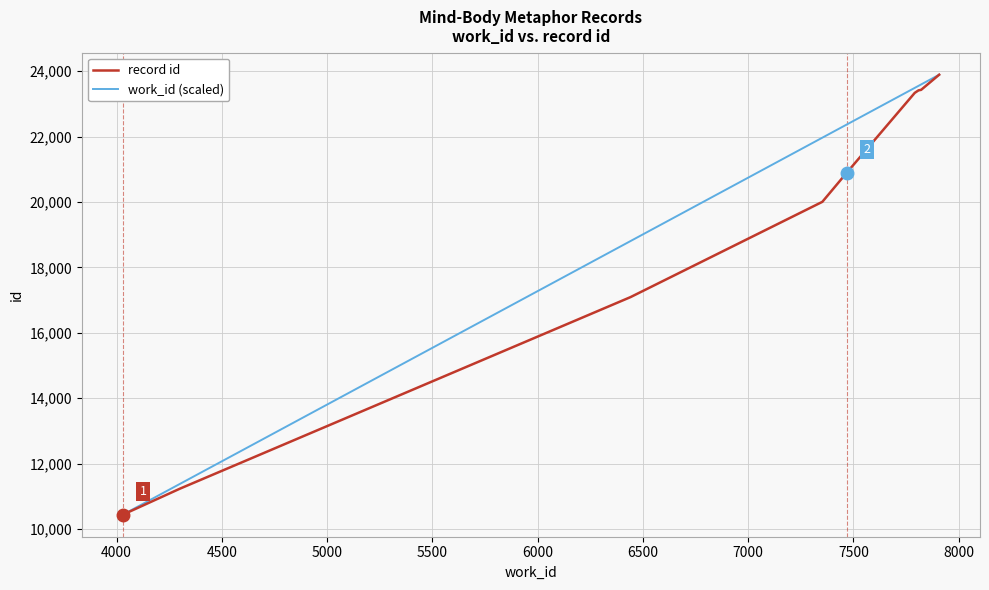

What are all the series names shown in the legend?

record id, work_id (scaled)